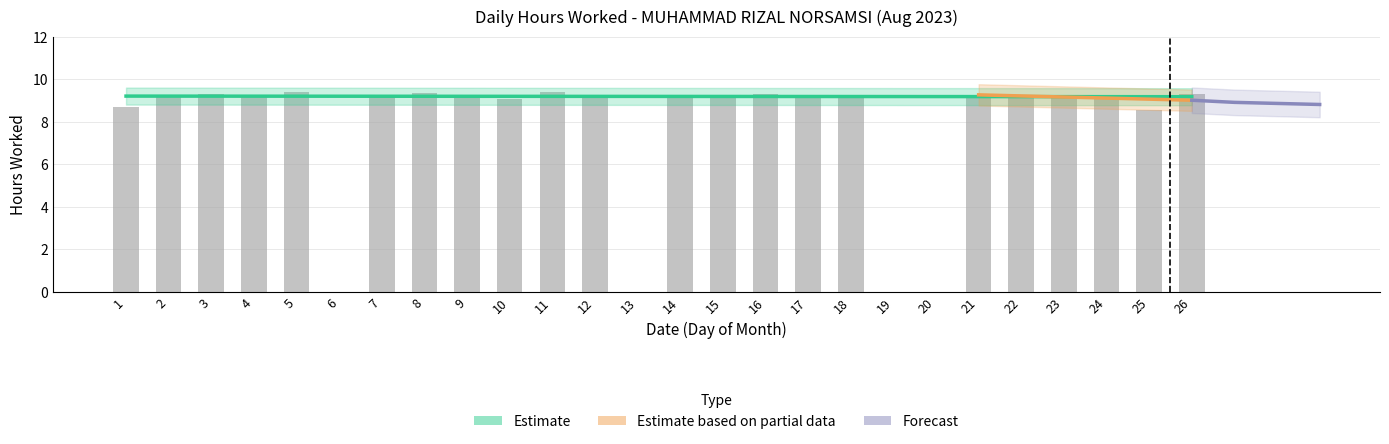

Reading right to left, list all the values displayed in this chart.

26=9.3	25=8.6	24=9.3	23=9.2	22=9.2	21=9.2	20=0.0	19=0.0	18=9.2	17=9.3	16=9.3	15=9.2	14=9.3	13=0.0	12=9.1	11=9.4	10=9.1	9=9.2	8=9.3	7=9.2	6=0.0	5=9.4	4=9.2	3=9.3	2=9.2	1=8.7